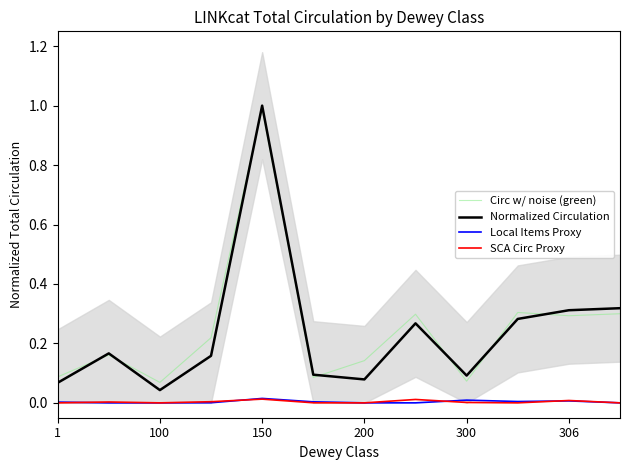

Reading left to right, transcribe all the data shown in this chart.

Circ w/ noise (green): 0.1	0.2	0.1	0.2	1.0	0.1	0.1	0.3	0.1	0.3	0.3	0.3
Normalized Circulation: 0.1	0.2	0.0	0.2	1.0	0.1	0.1	0.3	0.1	0.3	0.3	0.3
Local Items Proxy: 0.0	0.0	0.0	0.0	0.0	0.0	0.0	0.0	0.0	0.0	0.0	0.0
SCA Circ Proxy: 0.0	0.0	0.0	0.0	0.0	0.0	0.0	0.0	0.0	0.0	0.0	0.0